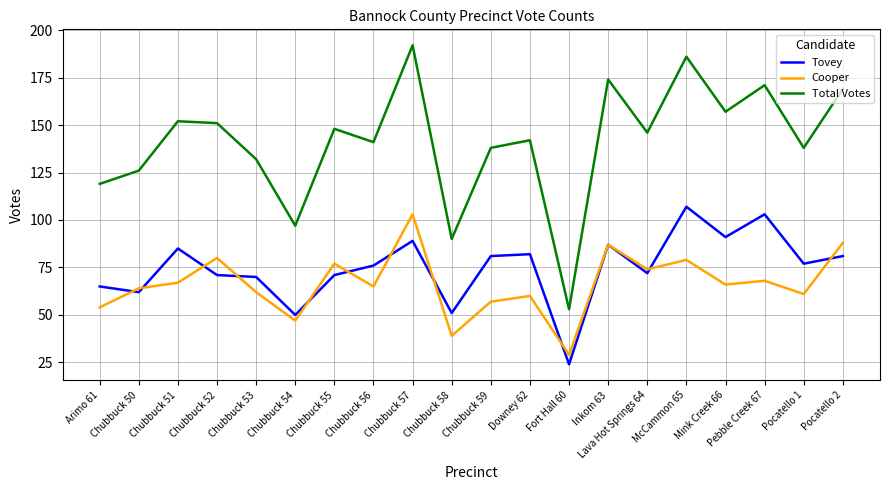

Which series has the widest spread of values?

Total Votes